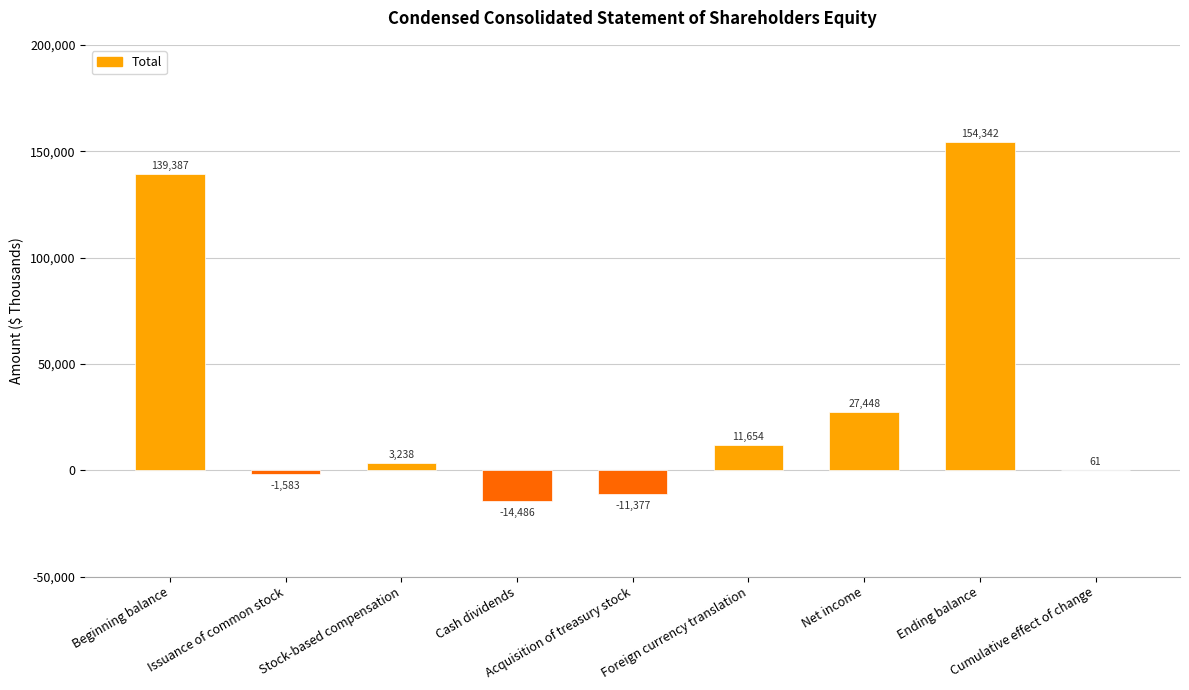

What is the greatest value displayed?

154342